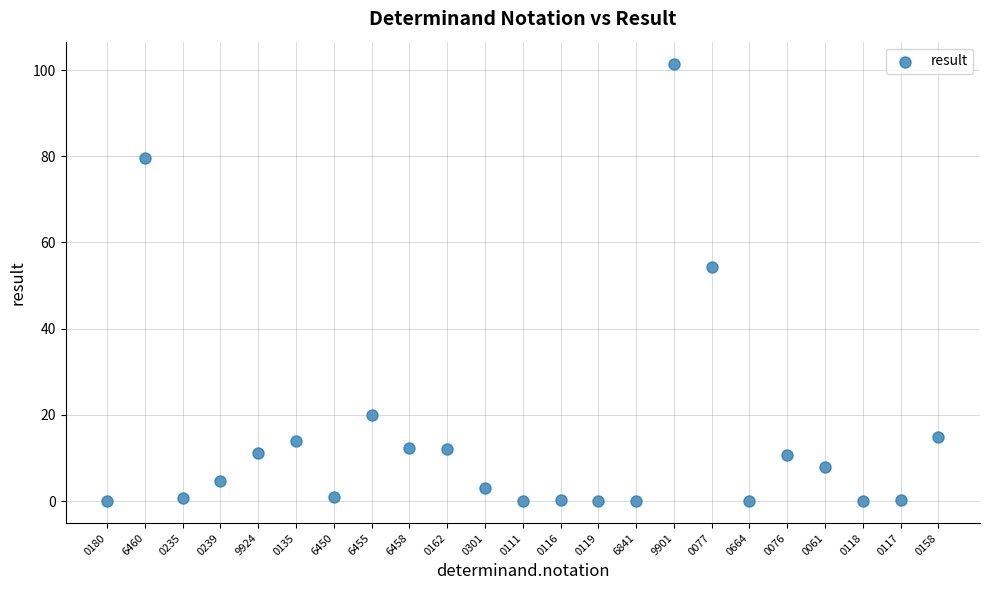

What is the range of Y values (max minus min)?

101.5